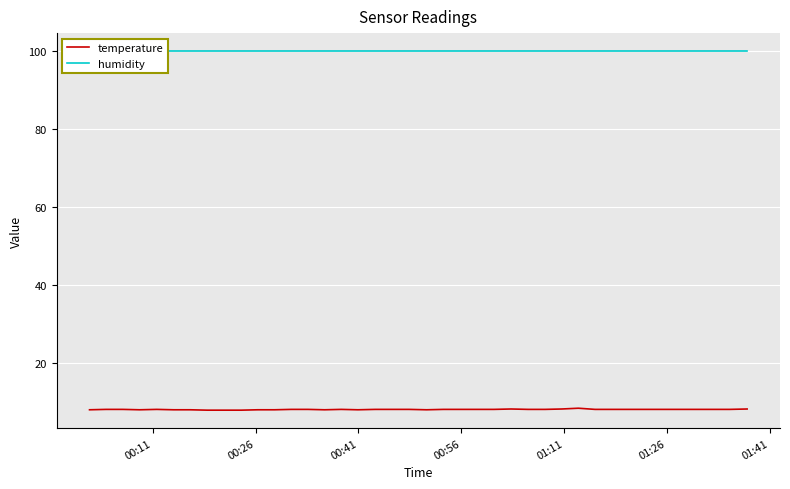

What is the lowest value of the temperature series?

7.9